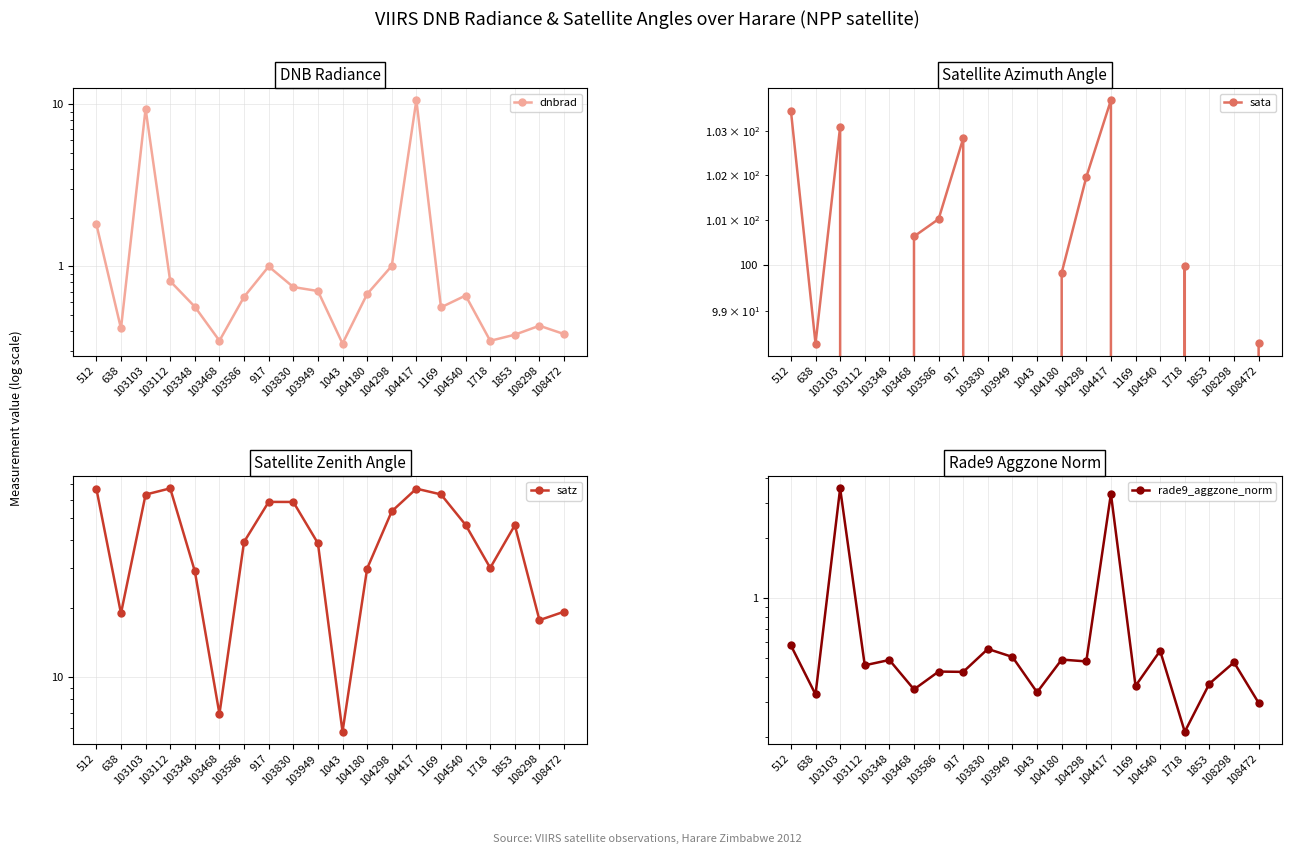

What is the sum of all satz values?

826.1